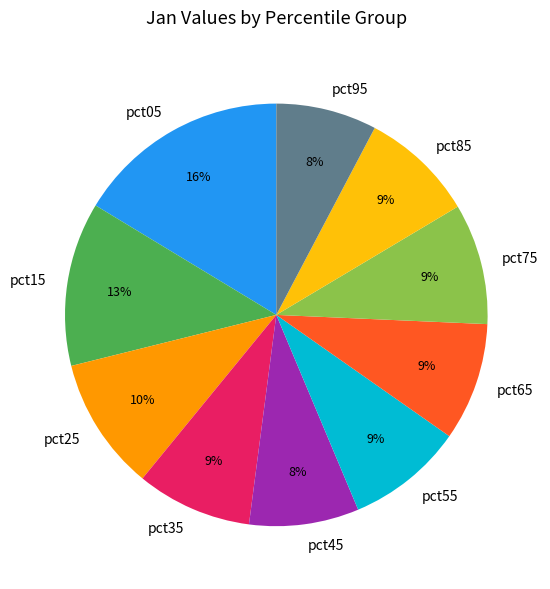

True or false: pct05 accounts for 16% of the total.

True